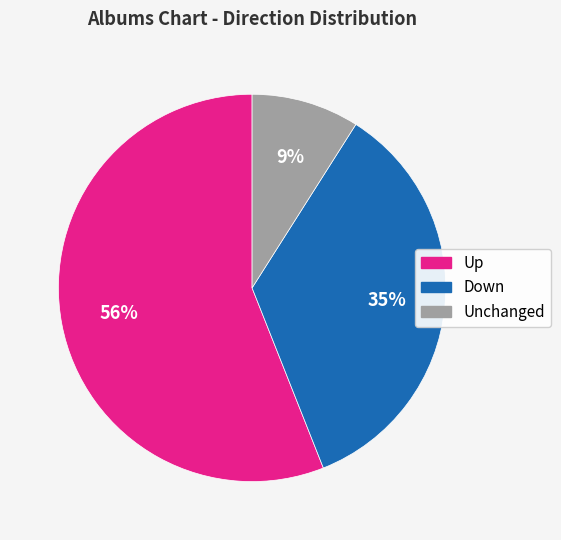

Is there a majority slice in this chart?

Yes